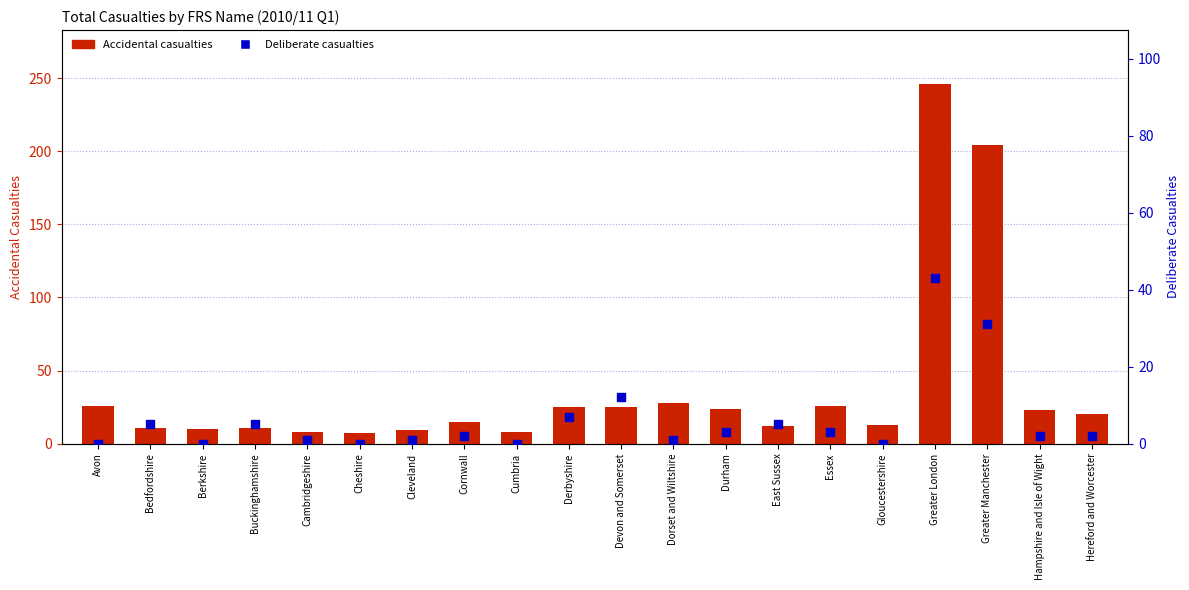

What are all the series names shown in the legend?

Accidental casualties, Deliberate casualties